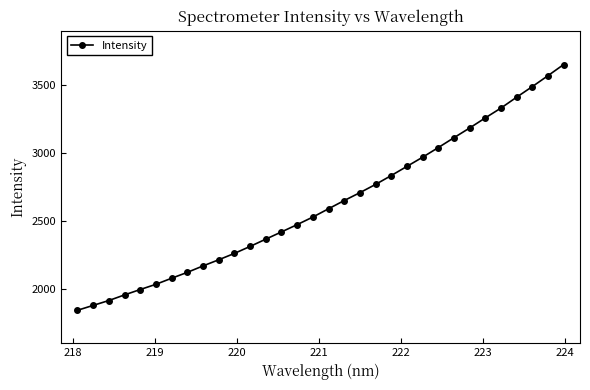

What is the value of the 27th point from the left?

3258.3